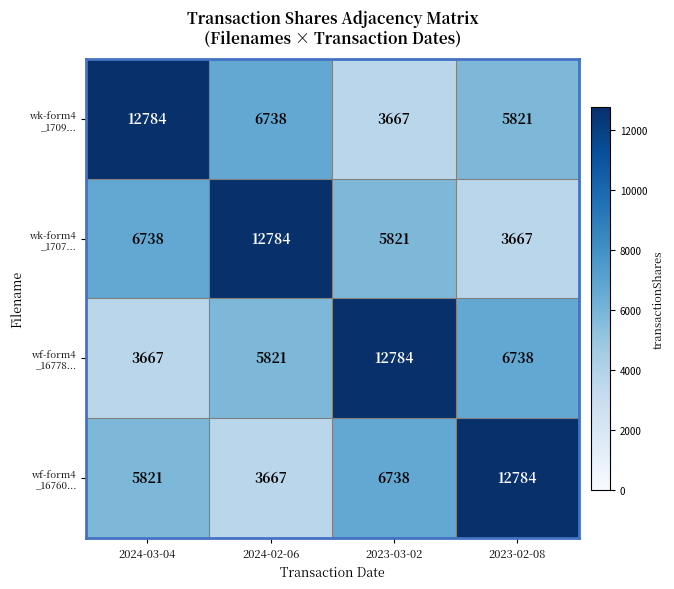

What is the total value across all series at 2023-03-02?

29010